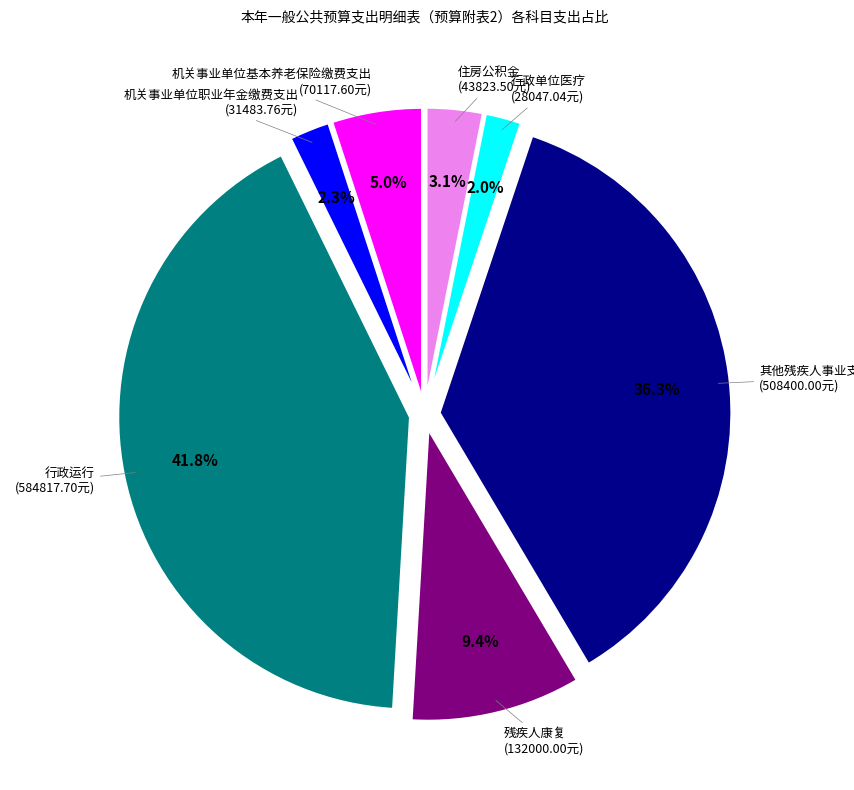

Is there any slice that represents more than half of the pie?

No